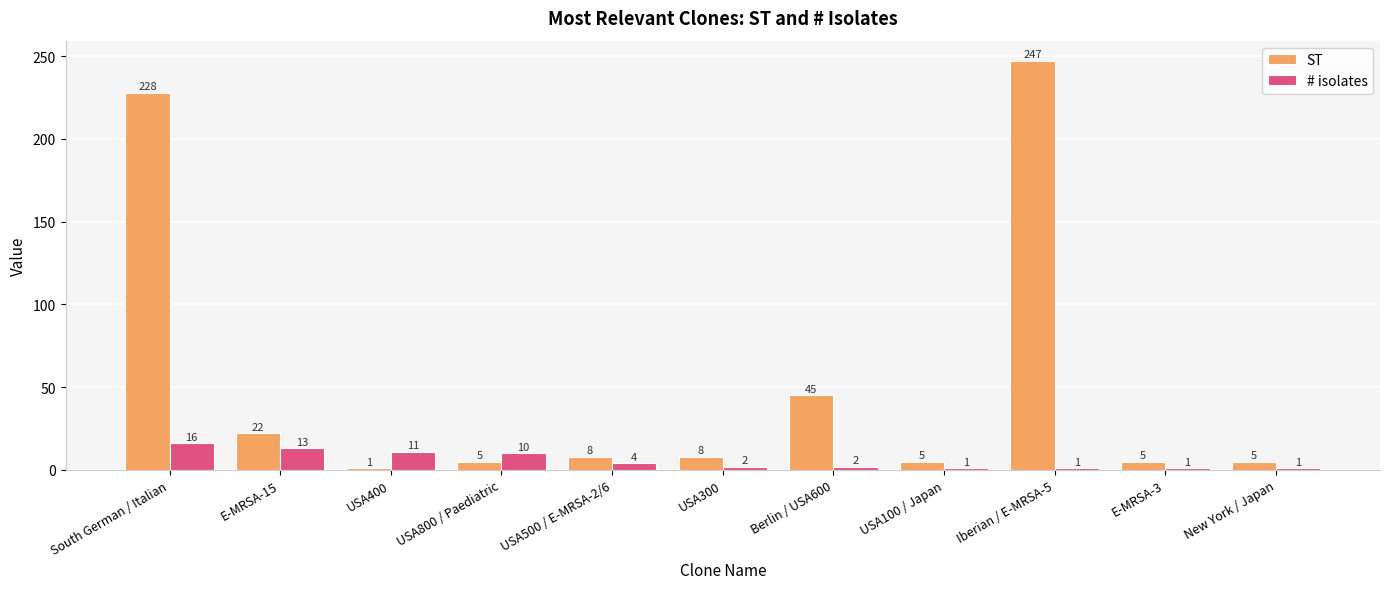

The # isolates series shows 1 at New York / Japan. True or false?

True